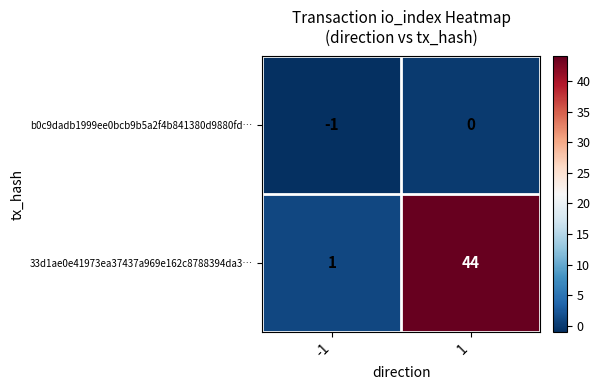

Reading right to left, extract all data points from this chart.

b0c9dadb1999ee0bcb9b5a2f4b841380d9880fd…: 1=0	-1=-1
33d1ae0e41973ea37437a969e162c8788394da3…: 1=44	-1=1